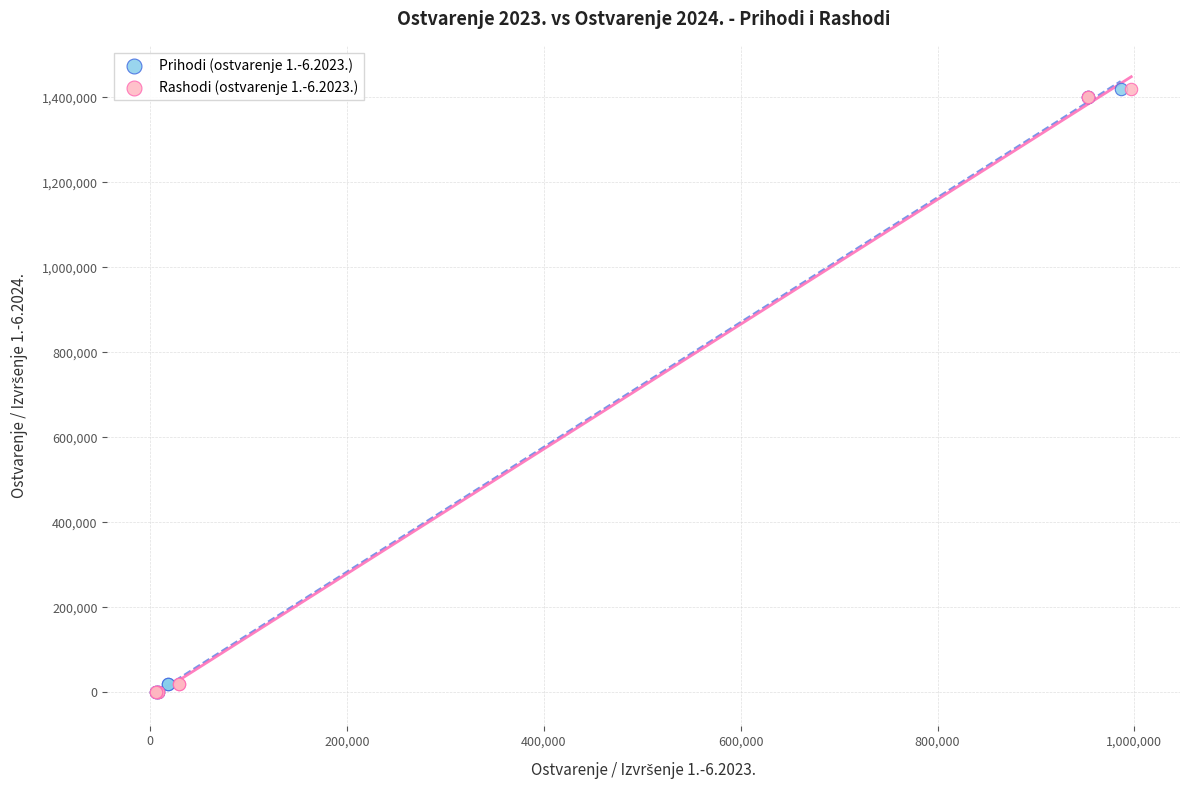

What are all the series names shown in the legend?

Prihodi (ostvarenje 1.-6.2023.), Rashodi (ostvarenje 1.-6.2023.)